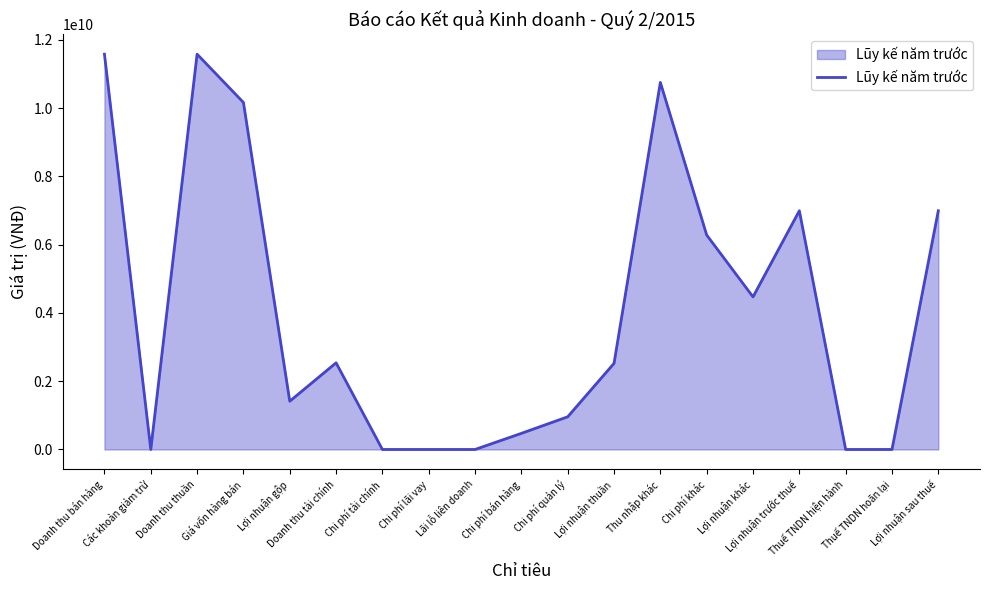

True or false: the data has more than 1 interior local peaks.

True